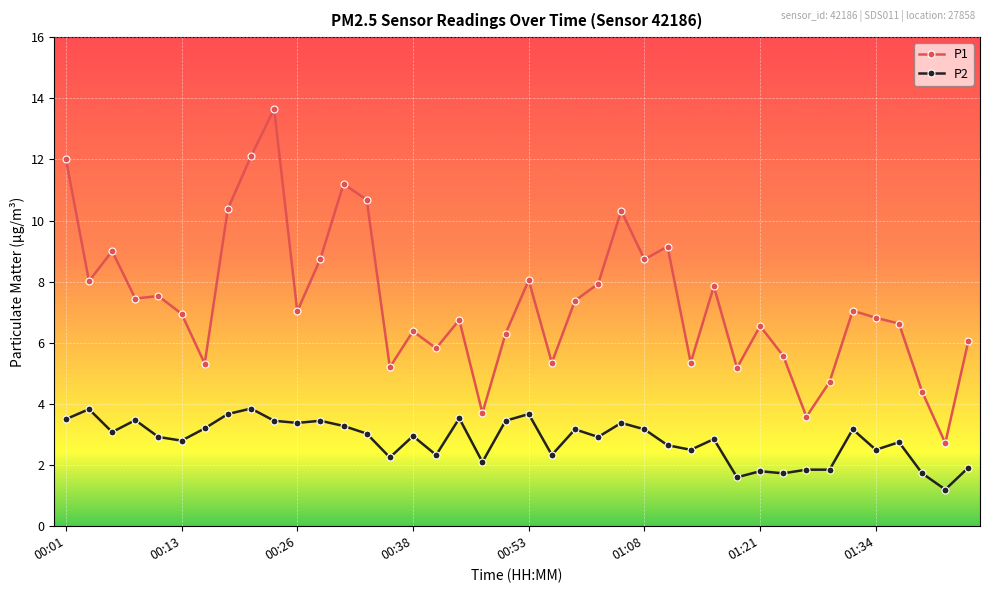

Does the chart display data point markers on the line(s)?

Yes